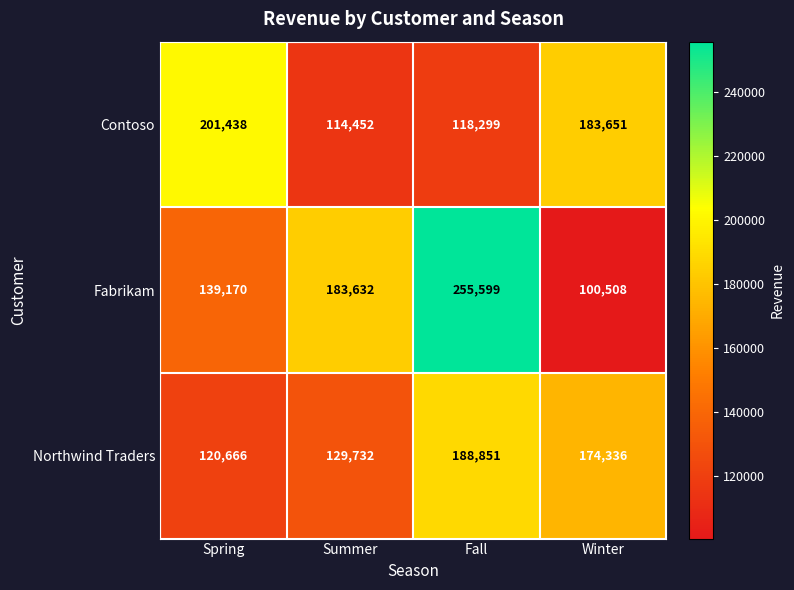

What is the sum of the Fabrikam values at Spring and Fall?

394769